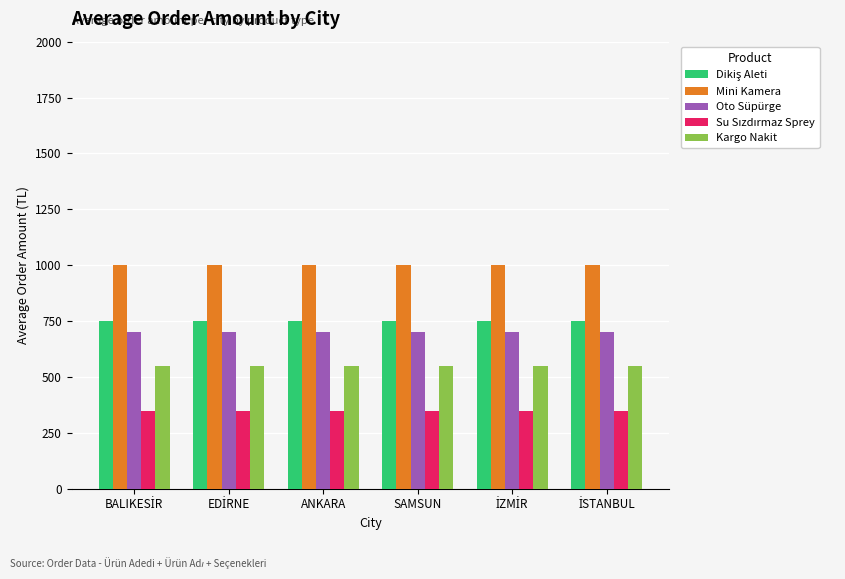

What value does the Kargo Nakit series have at SAMSUN?

549